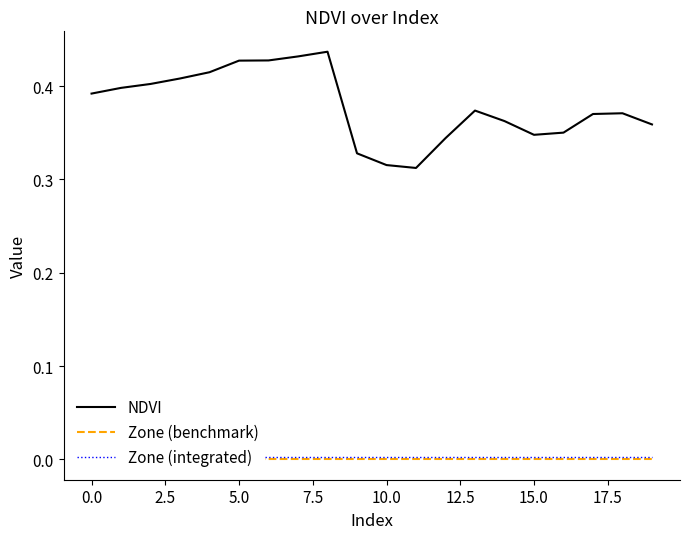

Does the chart display data point markers on the line(s)?

No